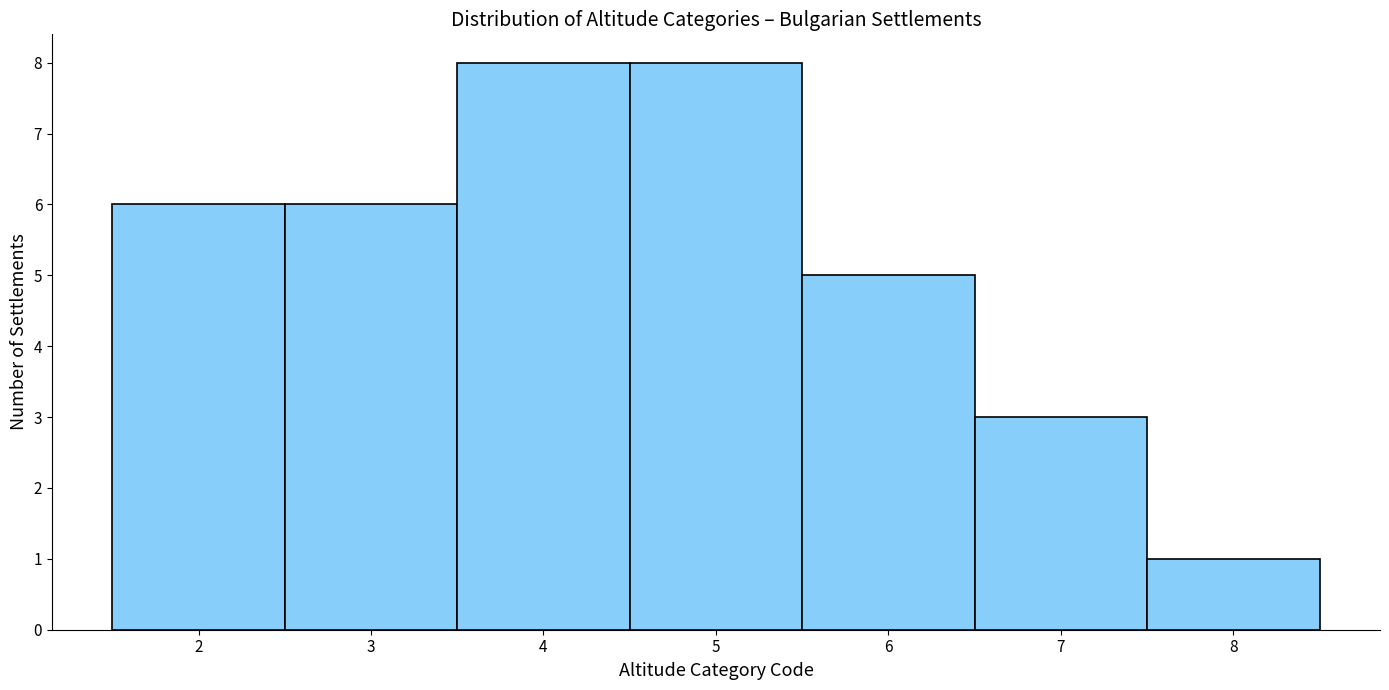

How tall is the bar that spans 6.5 to 7.5 on the x-axis? The values are not printed on the chart, so give them approximately, as read against the axis.

3